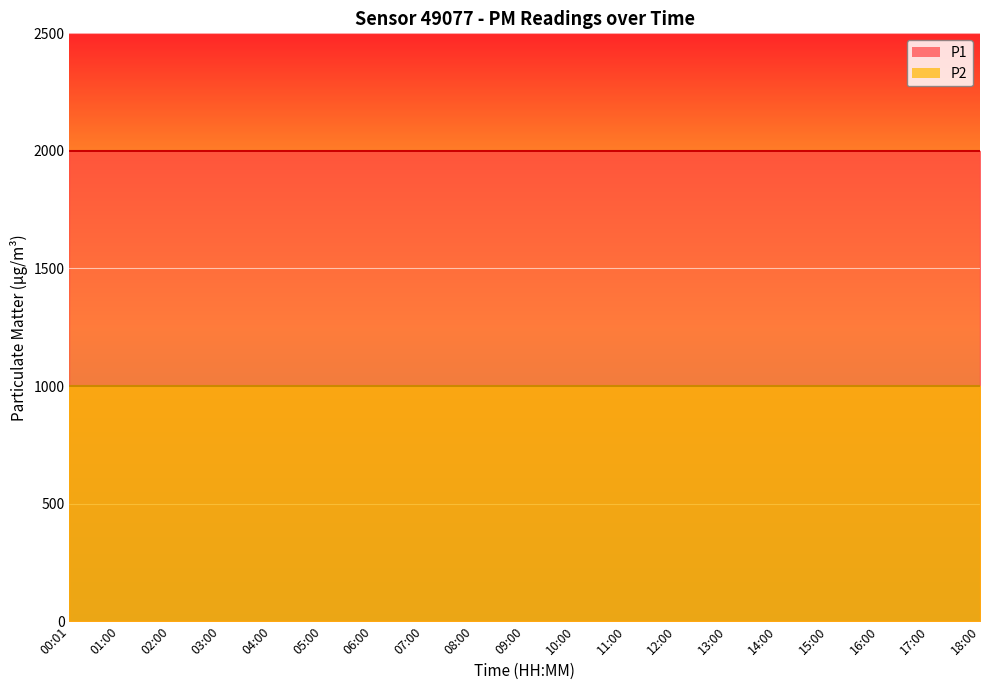

Rank the series by their maximum value, from highest to lowest.

P1, P2